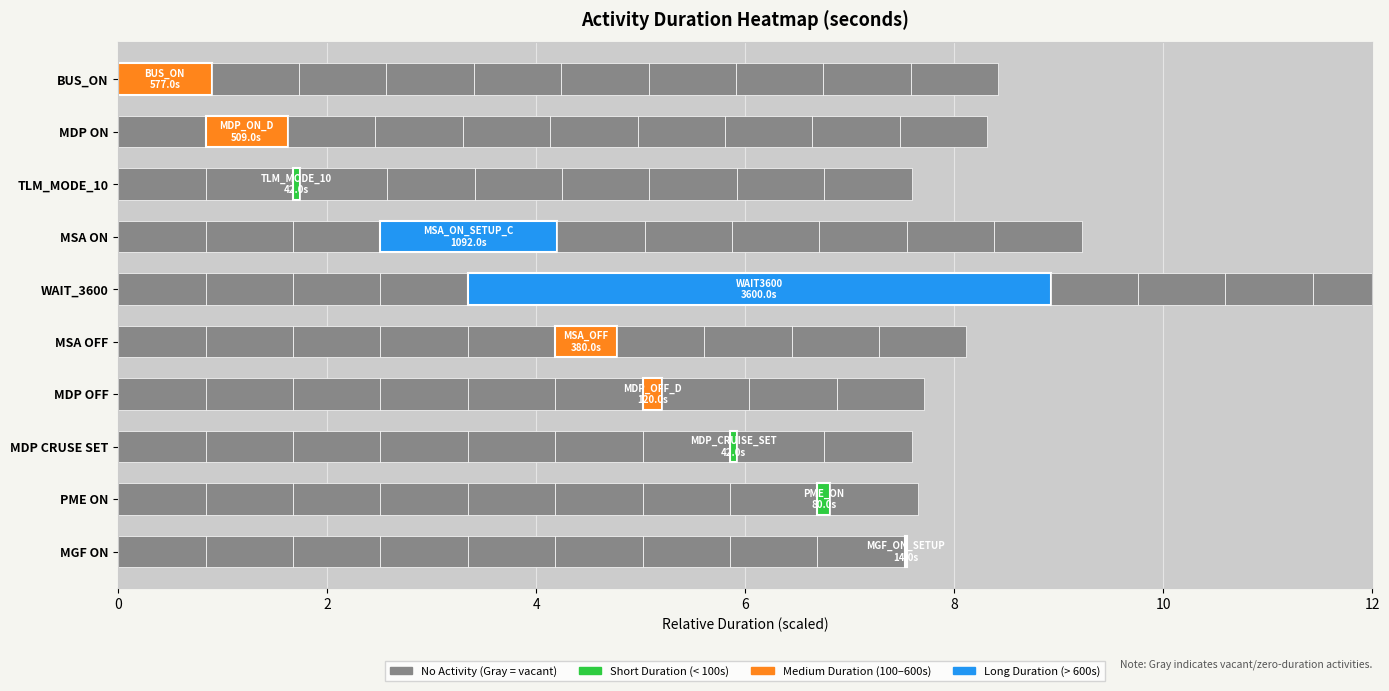

Reading right to left, list all the values displayed in this chart.

BUS_ON: 9=0	8=0	7=0	6=0	5=0	4=0	3=0	2=0	1=0	0=577
MDP_ON_D: 9=0	8=0	7=0	6=0	5=509	4=0	3=0	2=0	1=509	0=0
TLM_MODE_10: 9=0	8=0	7=0	6=42	5=0	4=0	3=0	2=42	1=0	0=0
MSA_ON_SETUP_C: 9=0	8=0	7=1092	6=0	5=0	4=0	3=1092	2=0	1=0	0=0
WAIT3600: 9=0	8=0	7=0	6=0	5=0	4=3600	3=0	2=0	1=0	0=0
MSA_OFF: 9=0	8=0	7=0	6=0	5=380	4=0	3=0	2=0	1=0	0=0
MDP_OFF_D: 9=0	8=0	7=0	6=120	5=0	4=0	3=0	2=0	1=0	0=0
MDP_CRUISE_SET: 9=0	8=0	7=42	6=0	5=0	4=0	3=0	2=0	1=0	0=0
PME_ON: 9=0	8=80	7=0	6=0	5=0	4=0	3=0	2=0	1=0	0=0
MGF_ON_SETUP: 9=14	8=0	7=0	6=0	5=0	4=0	3=0	2=0	1=0	0=0